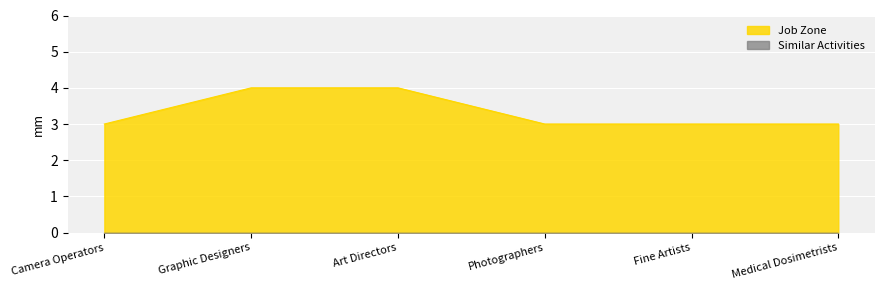

What is the label of the 2nd point from the left?

Graphic Designers